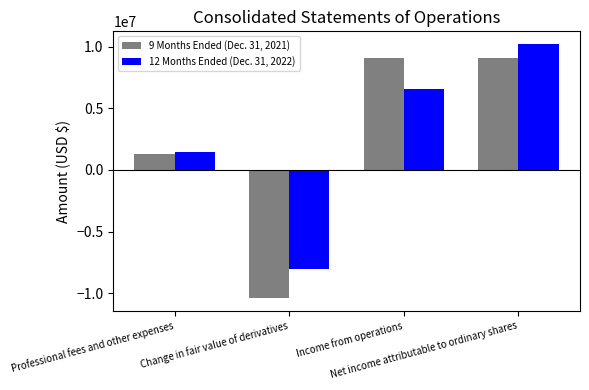

Which series has the widest spread of values?

9 Months Ended (Dec. 31, 2021)